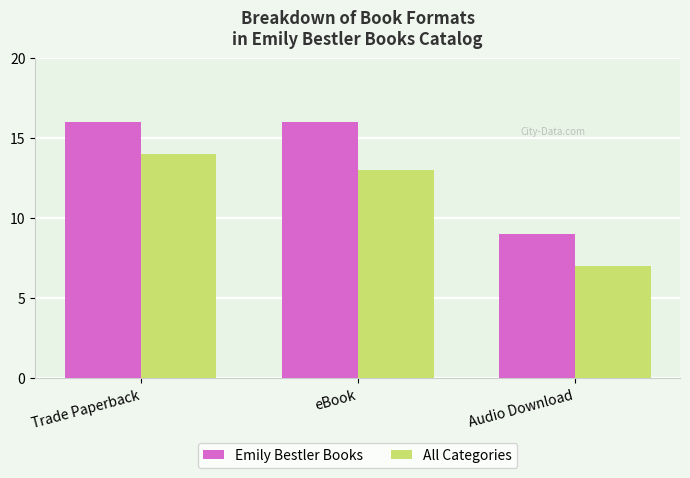

List the series in order of their peak value, lowest first.

All Categories, Emily Bestler Books